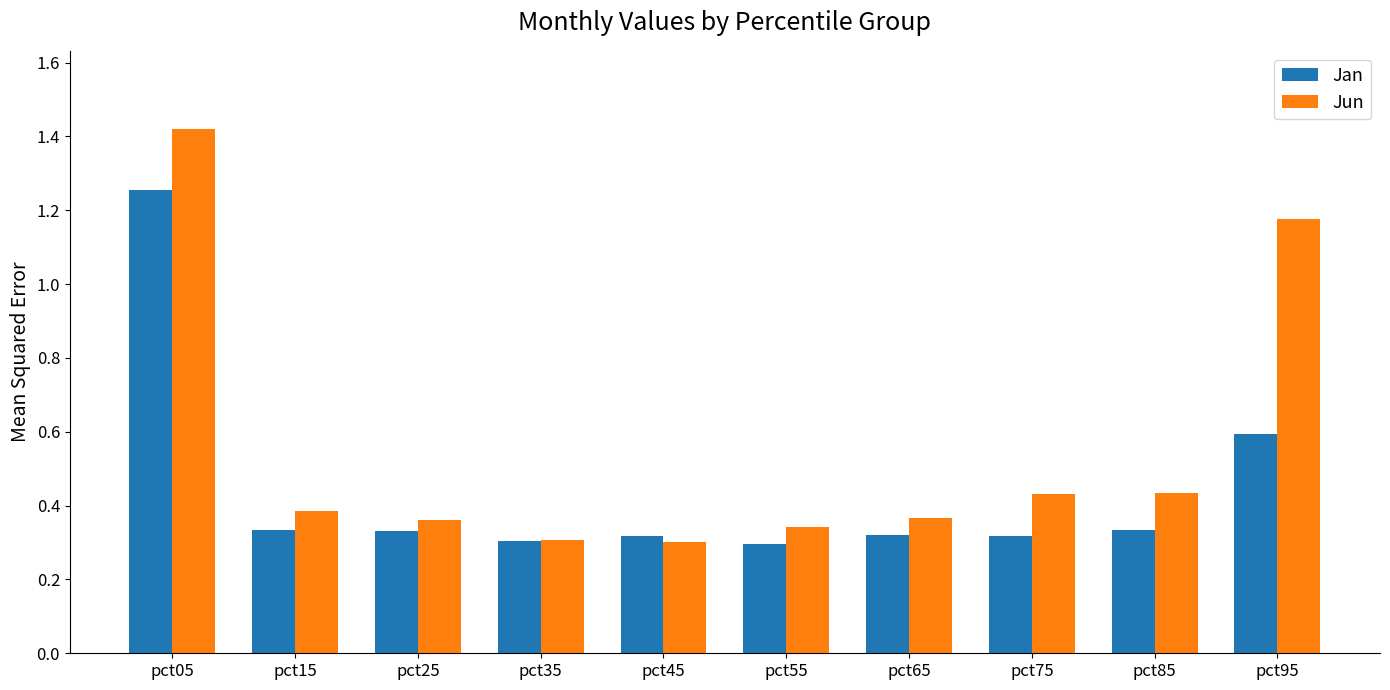

Which series has the largest range (max minus min)?

Jun